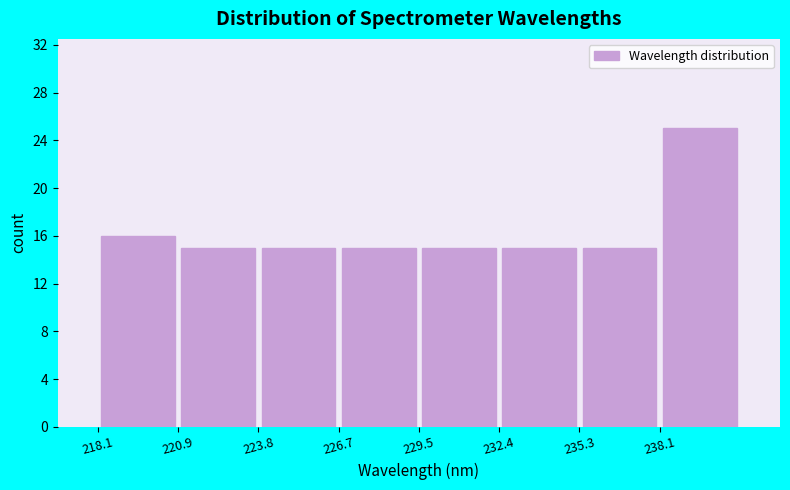

Reading left to right, list every bar in this chart as the range it spans on the x-axis followed by its height. Neither the bar edges nor the heights are printed on the chart, so give them approximately, as read against the axes.

218.0 to 221.0: 16
221.0 to 224.0: 15
224.0 to 226.5: 15
226.5 to 229.5: 15
229.5 to 232.5: 15
232.5 to 235.5: 15
235.5 to 238.0: 15
238.0 to 241.0: 25